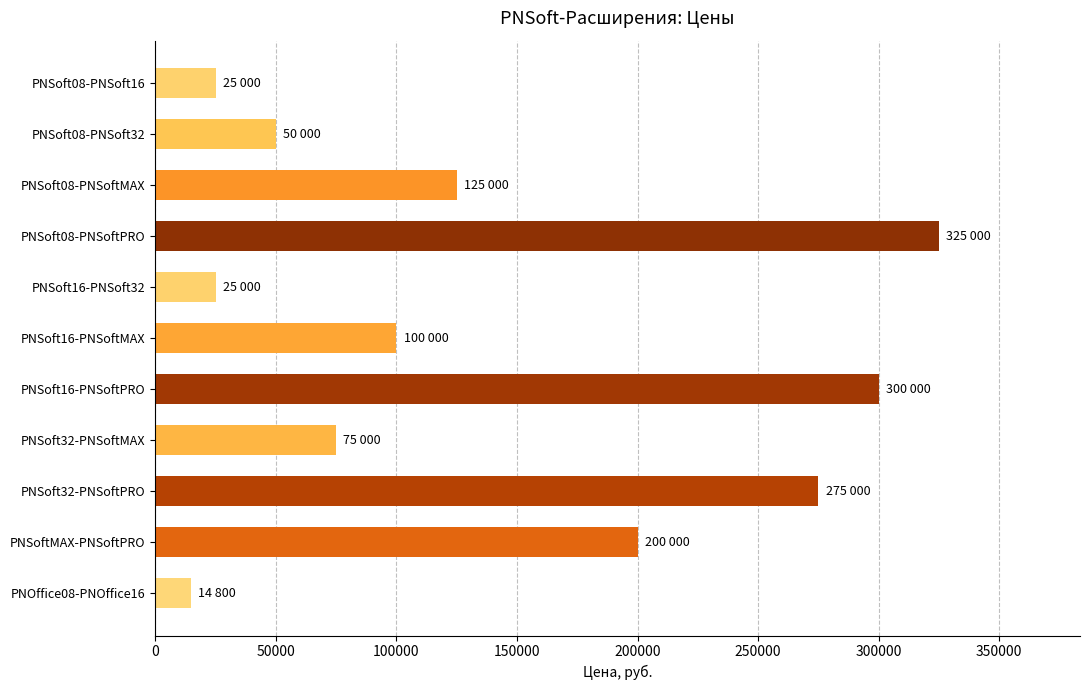

Reading top to bottom, what are all the values shown in this chart?

25000	50000	125000	325000	25000	100000	300000	75000	275000	200000	14800